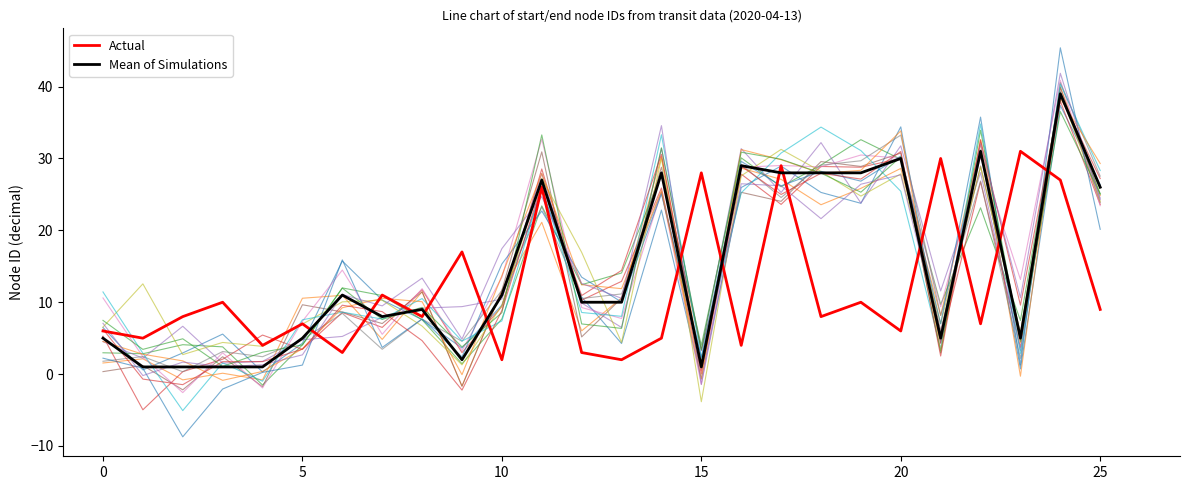

Between 15 and 10, which is larger?

10